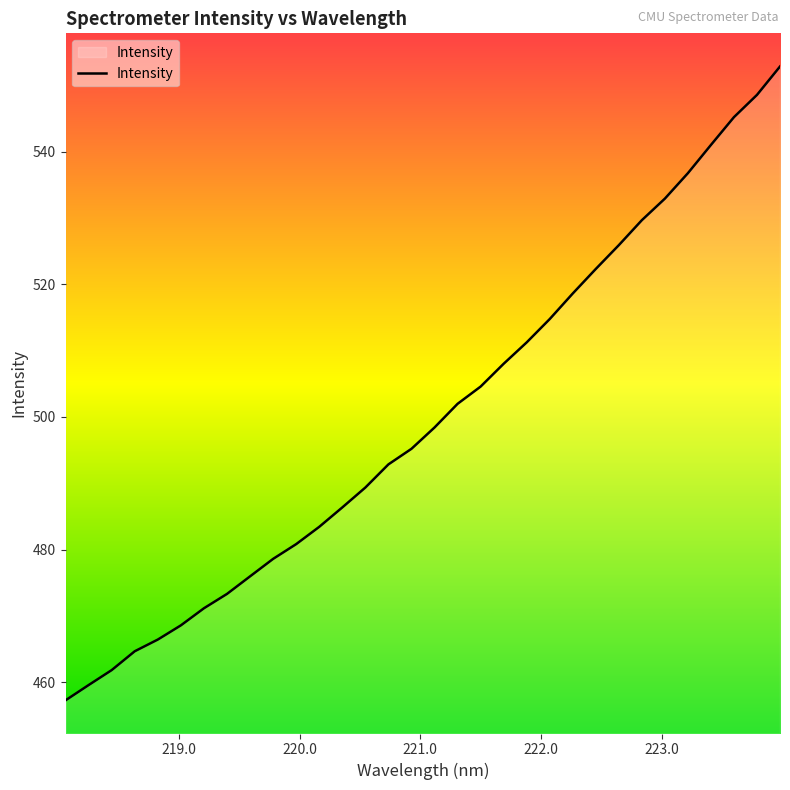

What is the greatest value displayed?

552.8